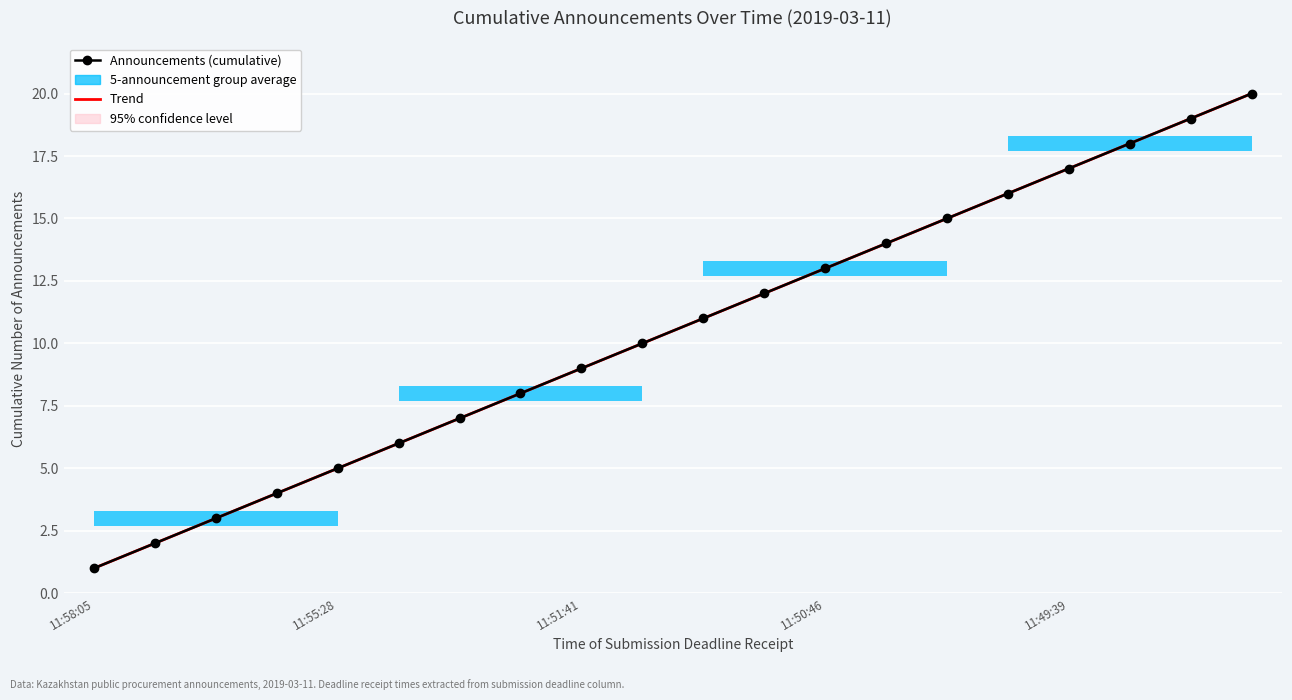

How many data points in Trend are above 11?

10